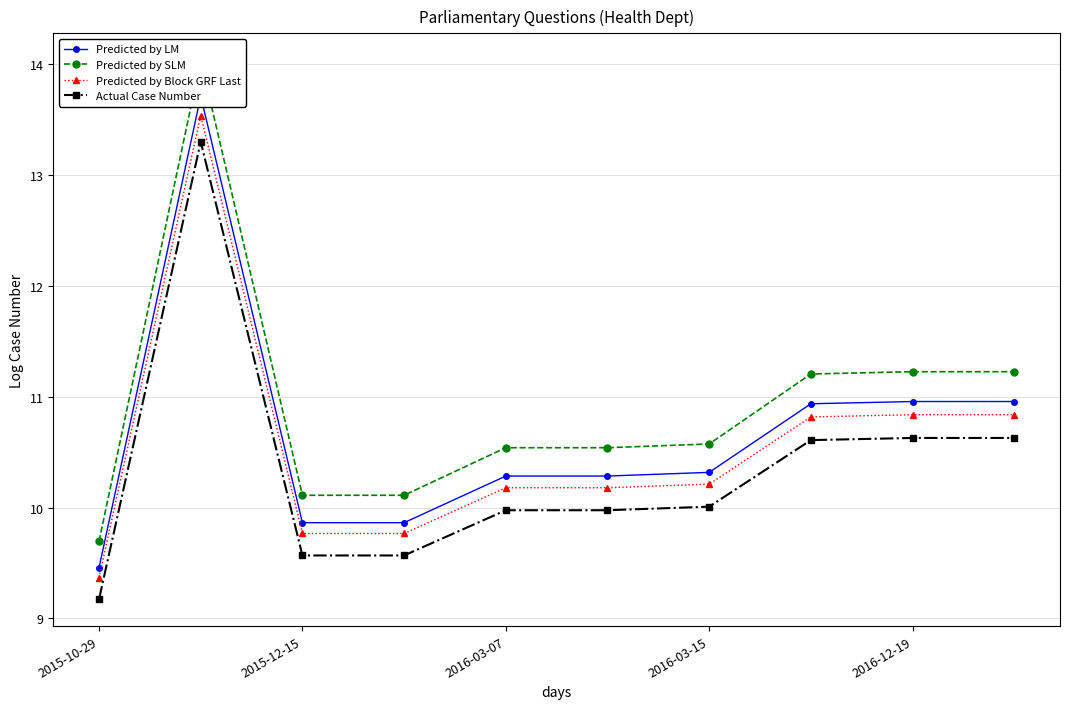

List the series in order of their peak value, highest first.

Predicted by SLM, Predicted by LM, Predicted by Block GRF Last, Actual Case Number